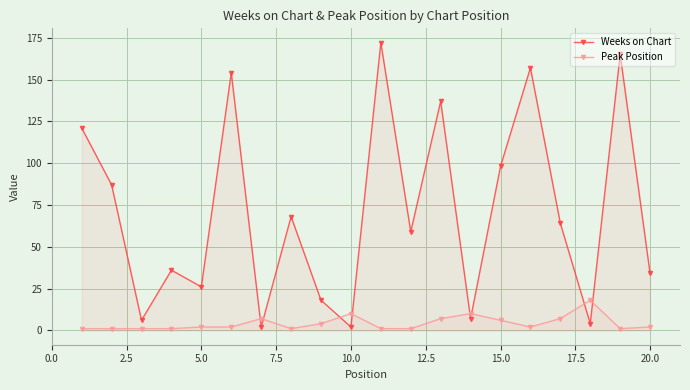

List the series in order of their overall mean, highest first.

Weeks on Chart, Peak Position